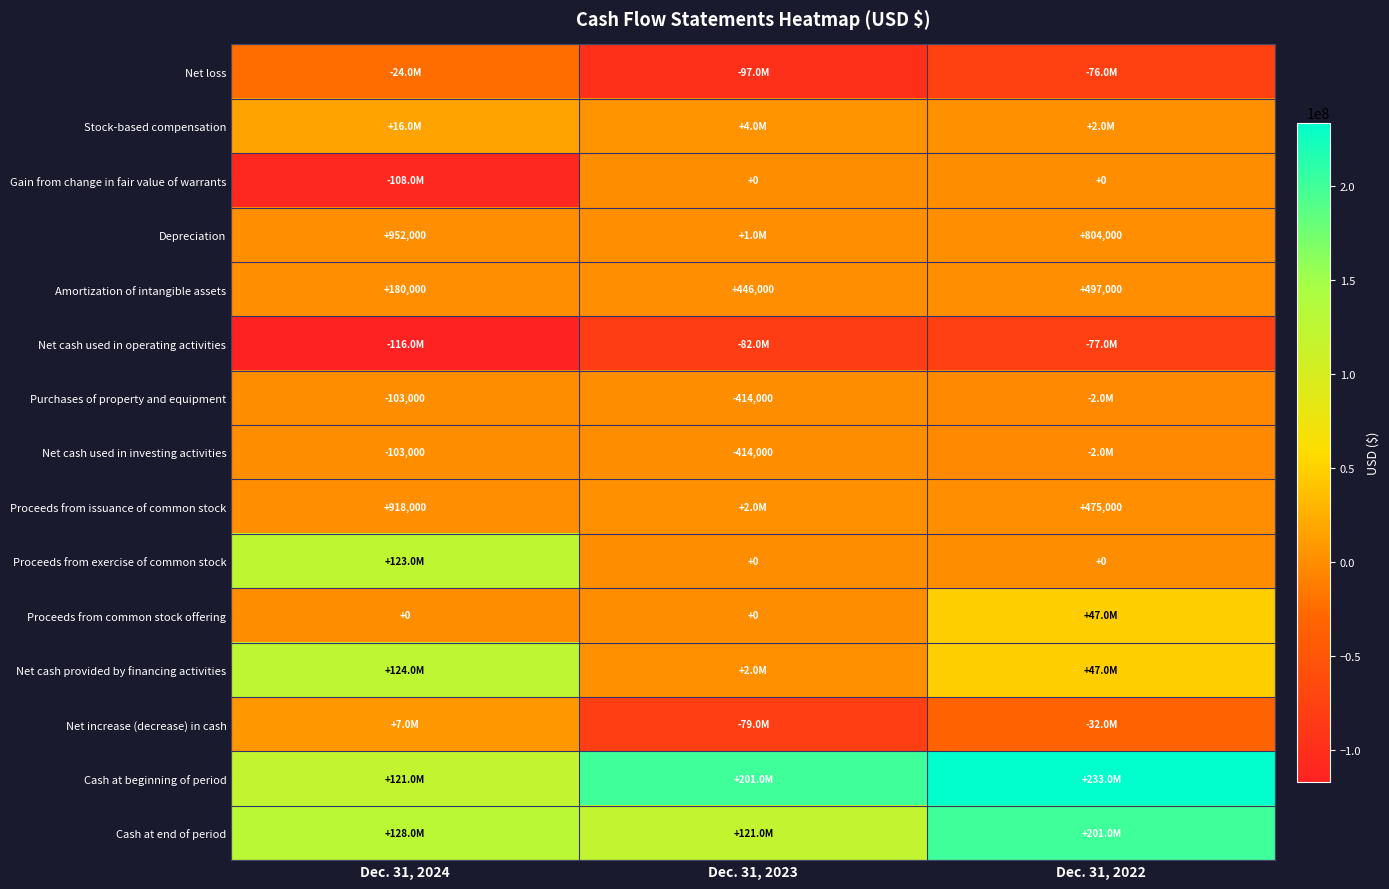

What is the highest value of the Amortization of intangible assets series?

497000